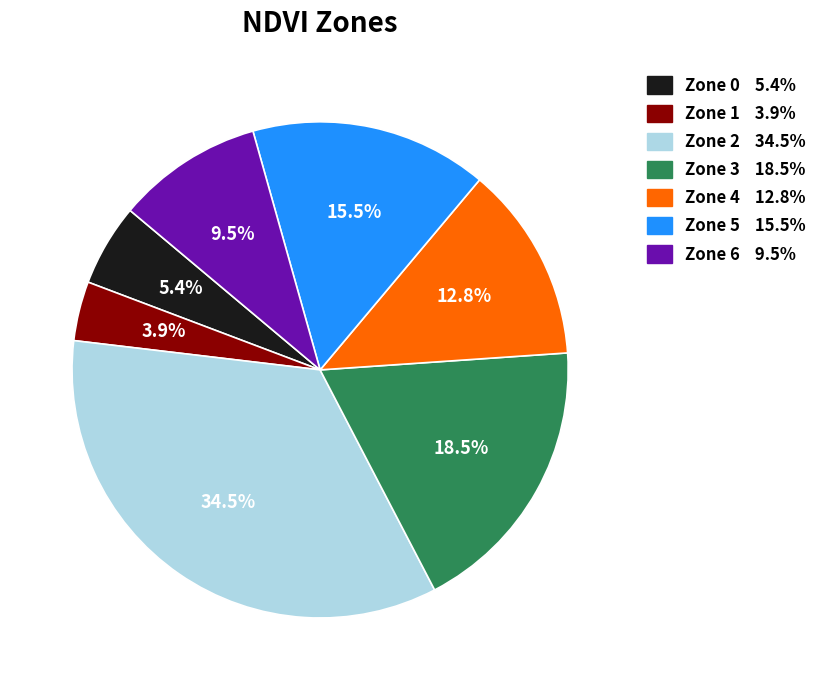

What is the largest slice in the pie chart?

Zone 2